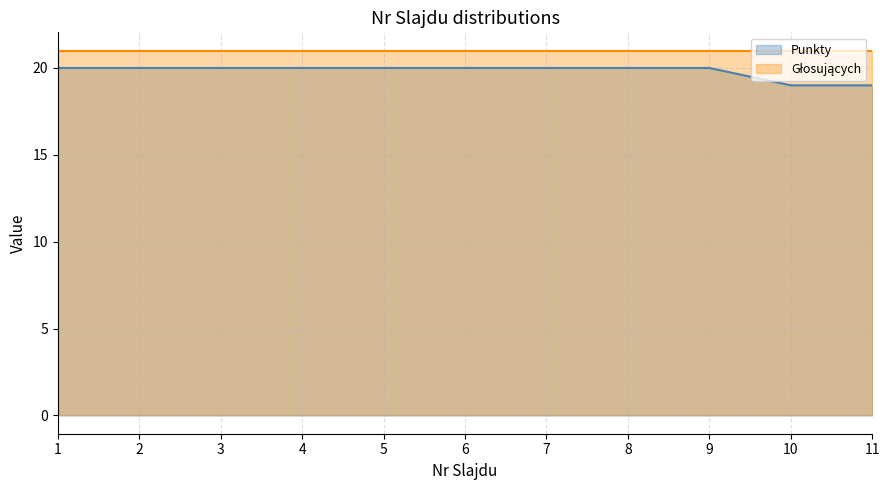

Rank the categories by value from lowest to highest.

10, 11, 1, 2, 3, 4, 5, 6, 7, 8, 9